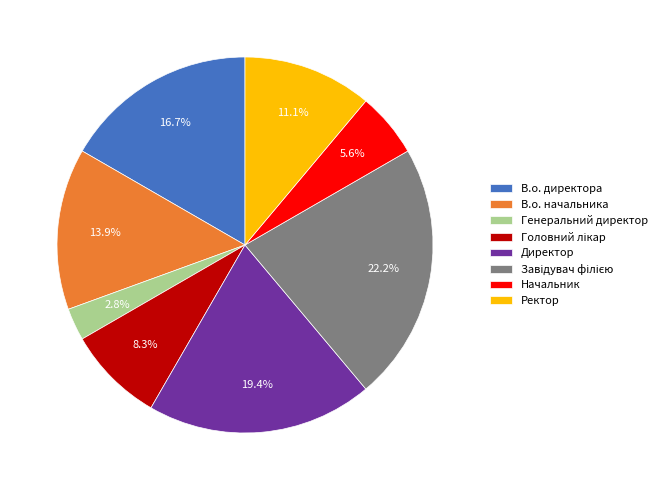

Between Генеральний директор and В.о. начальника, which is larger?

В.о. начальника